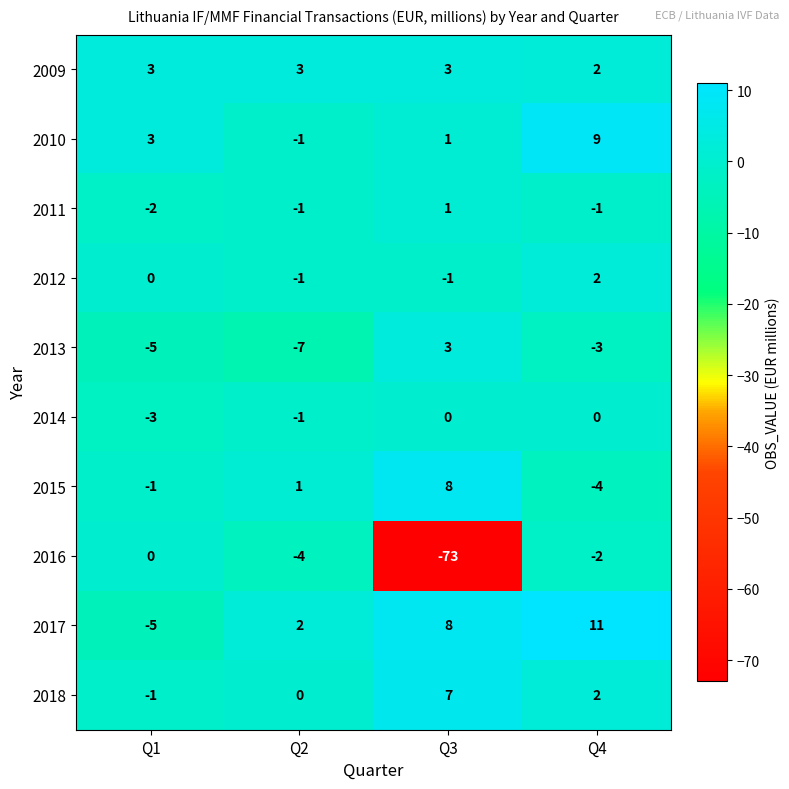

What is the spread (max minus min) of values at Q2?

10